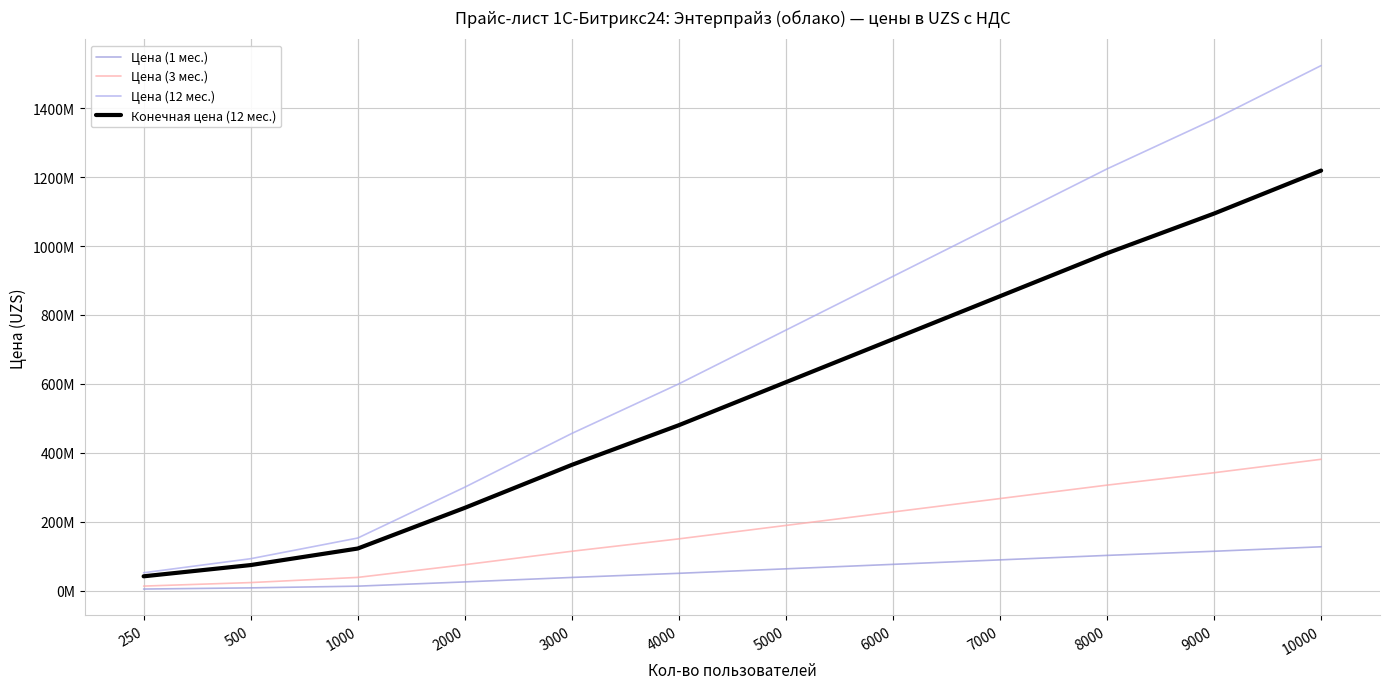

Between 7000 and 10000, which series saw the biggest shift?

Цена (12 мес.)